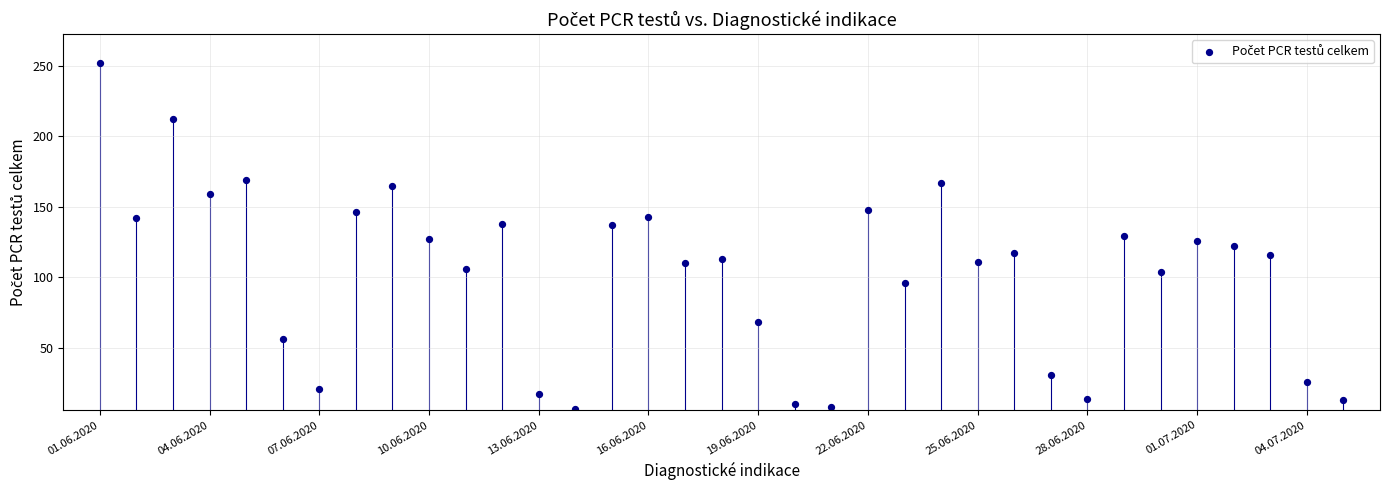

What is the range of Y values (max minus min)?

245